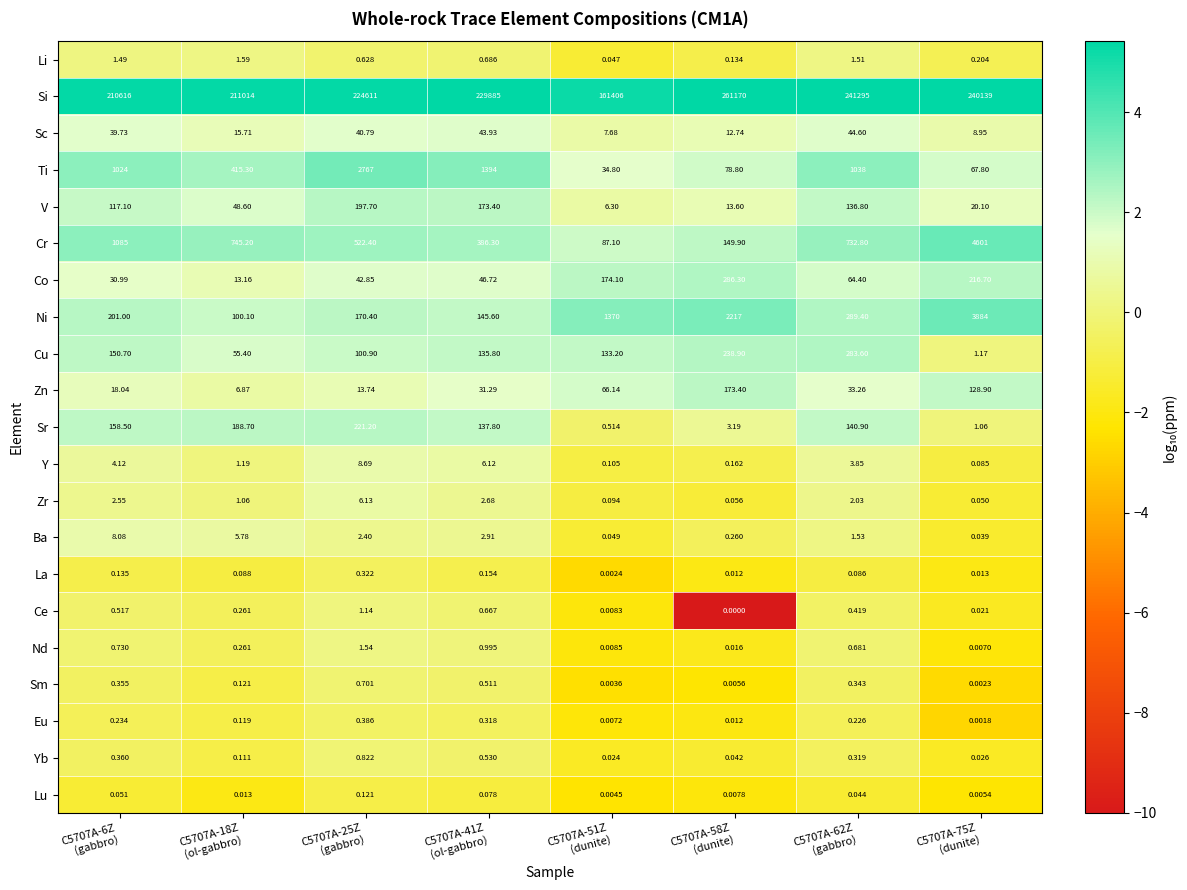

Which series has the largest total across all categories?

Si